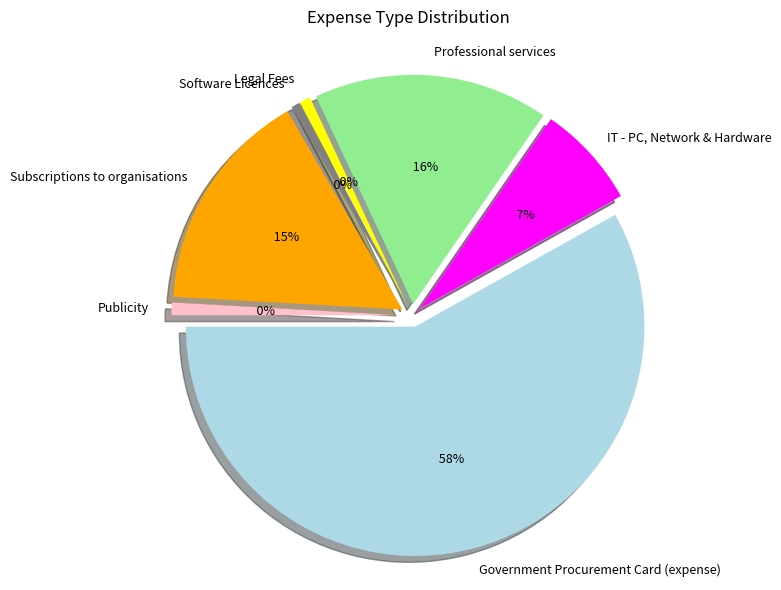

To the nearest percent, what is the combined percentage of IT - PC, Network & Hardware and Government Procurement Card (expense)?

65%